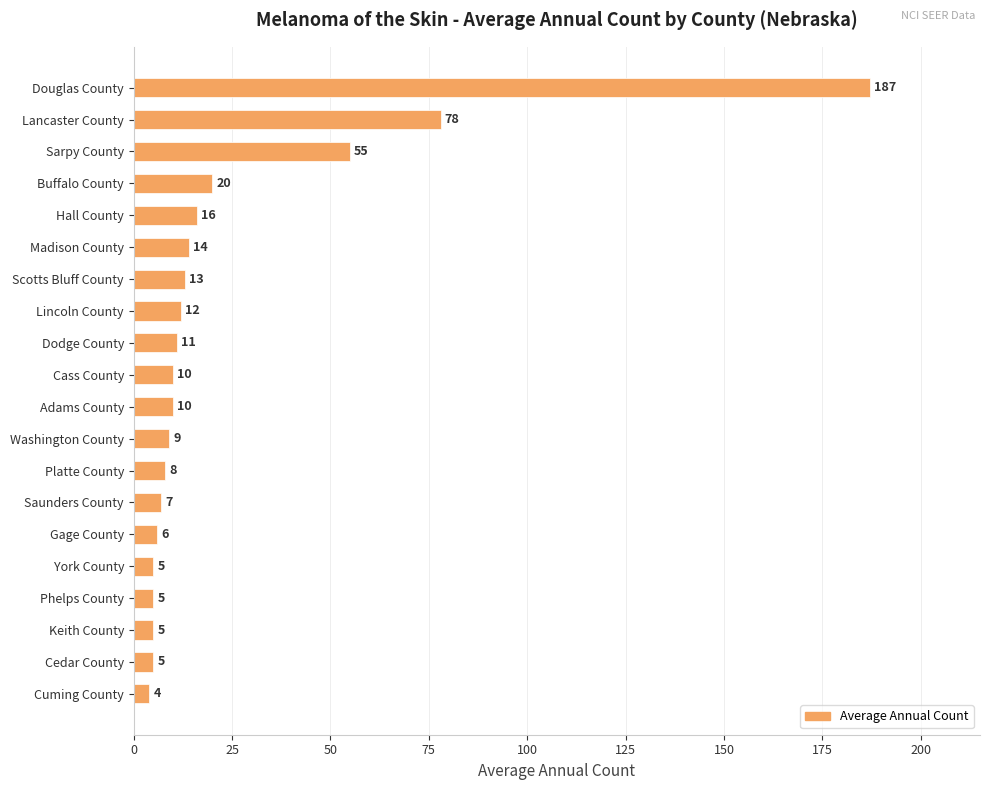

Is it true that the value at Lancaster County is 46?

False